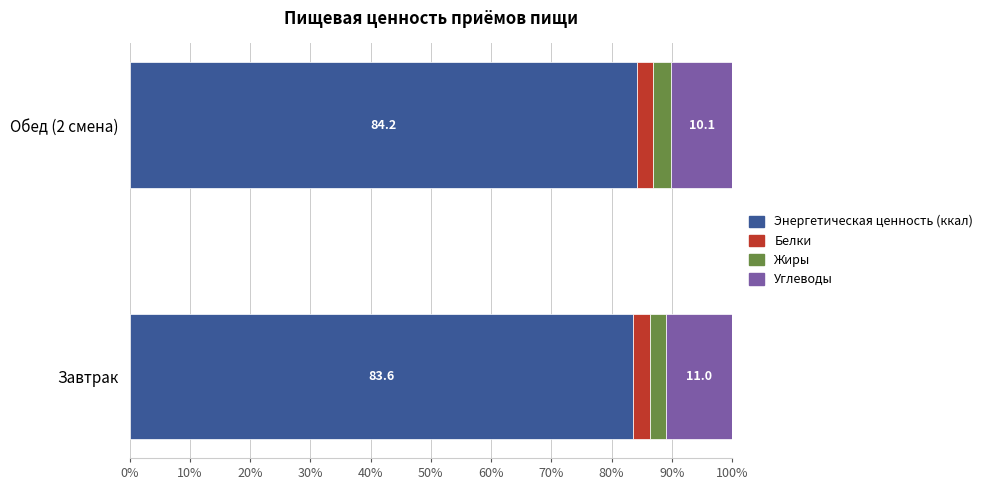

What is the total value across all series at Обед (2 смена)?

100.0